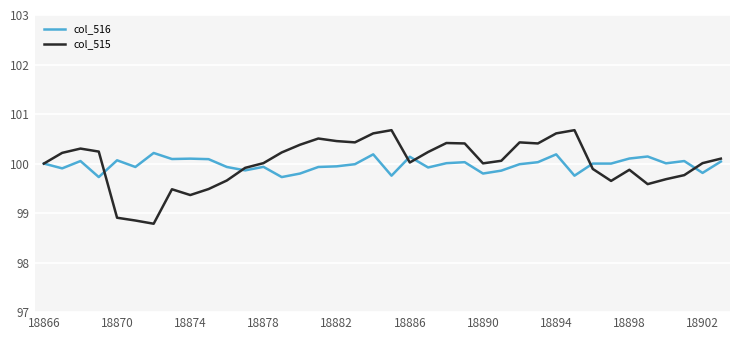

How many lines are shown in the chart?

2